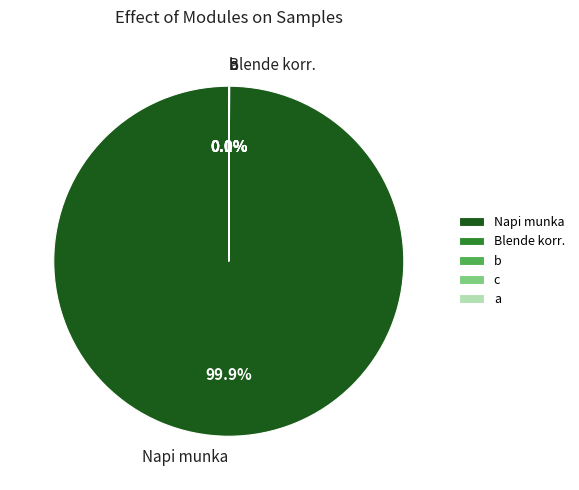

Is it true that Napi munka is 99% of the pie?

False